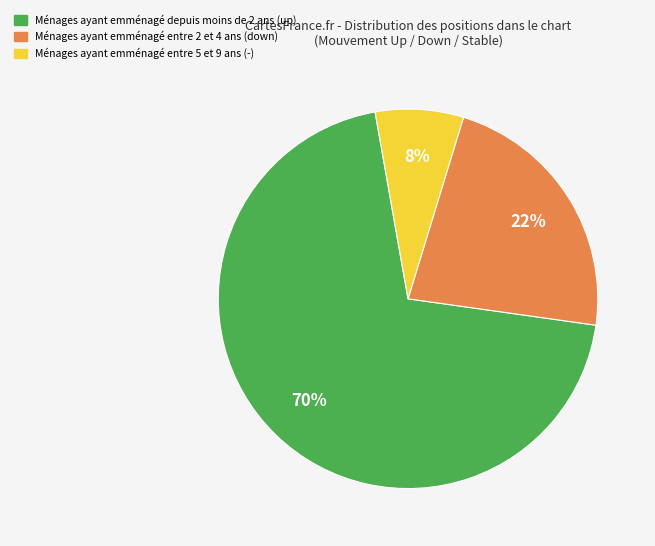

Is there any slice that represents more than half of the pie?

Yes